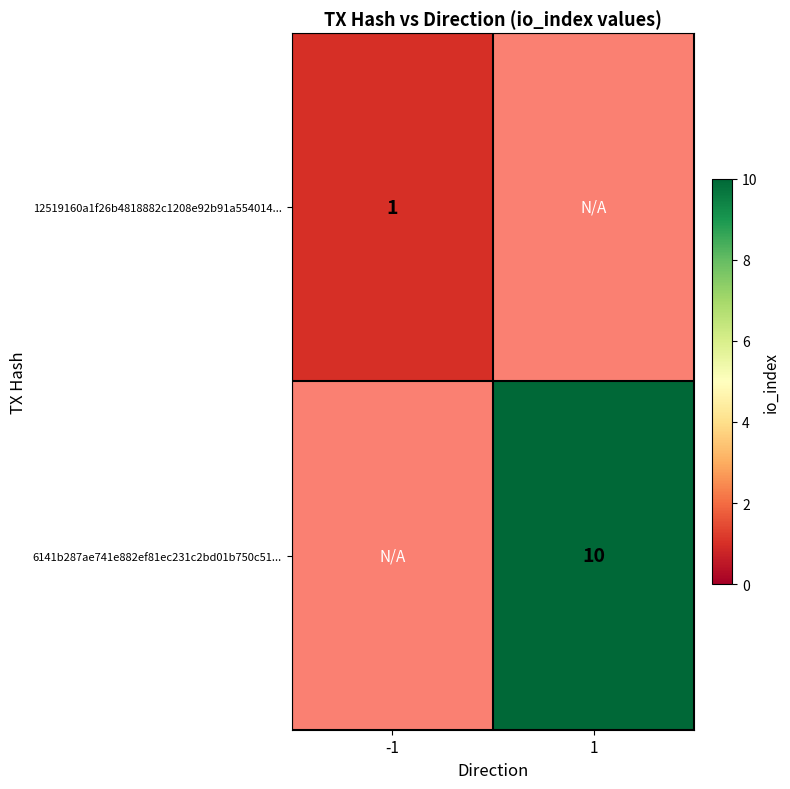

What is the maximum value shown in the chart?

10.0